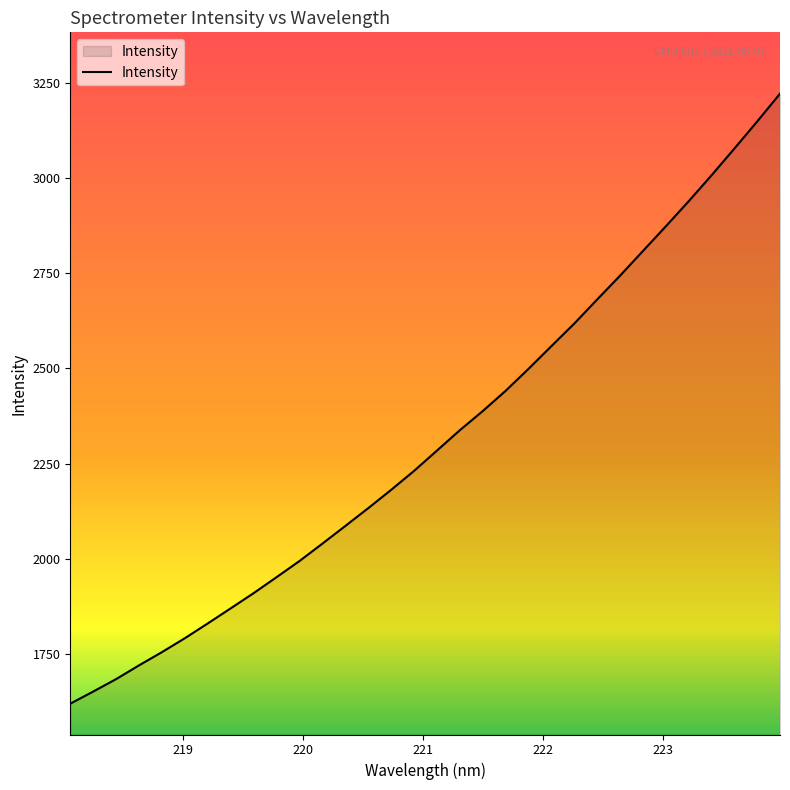

What is the difference between the maximum and minimum values?

1602.6